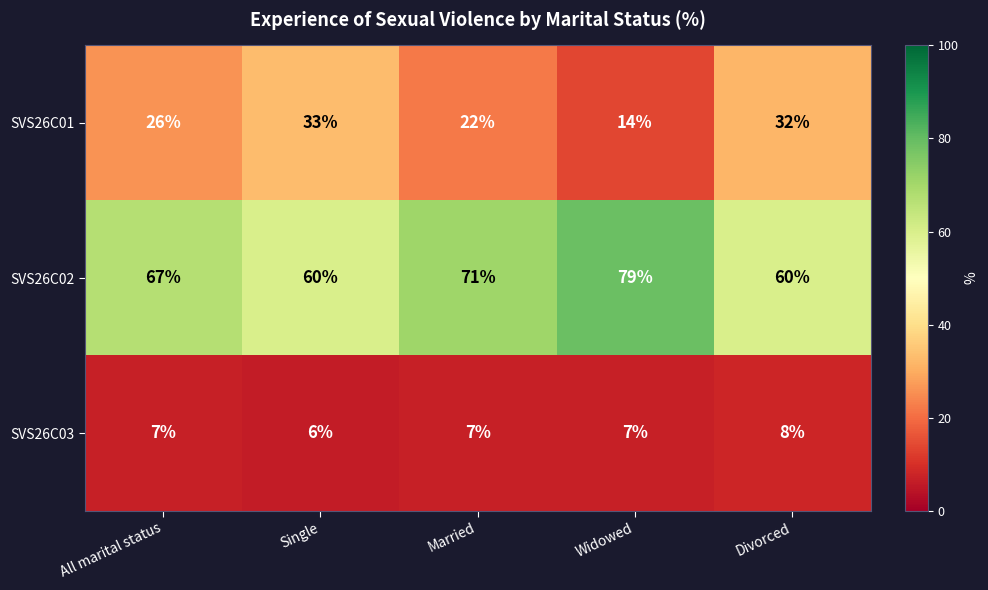

What is the spread (max minus min) of values at Married?

64